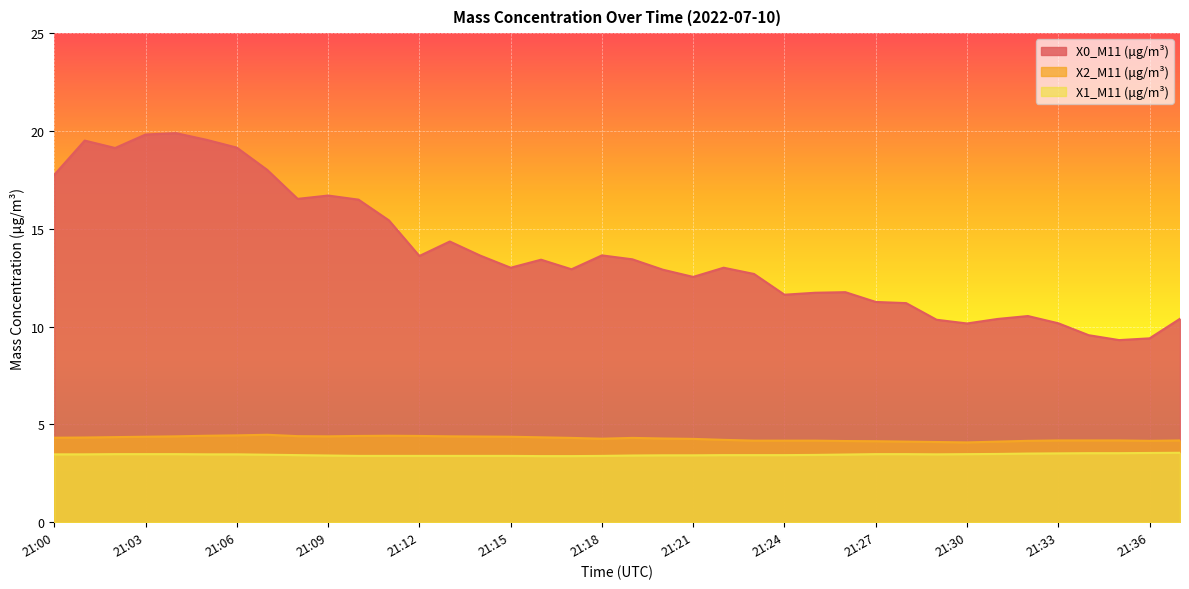

At which label is X2_M11 (μg/m³) closest to 4?

21:30